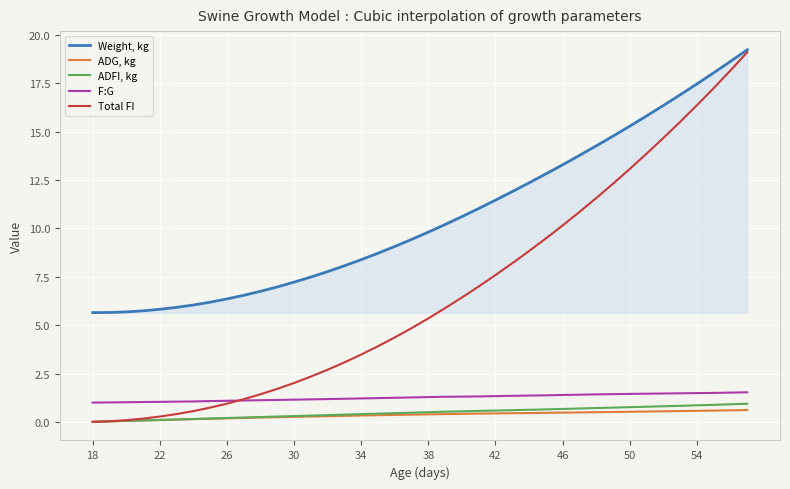

Which series has the largest total across all categories?

Weight, kg